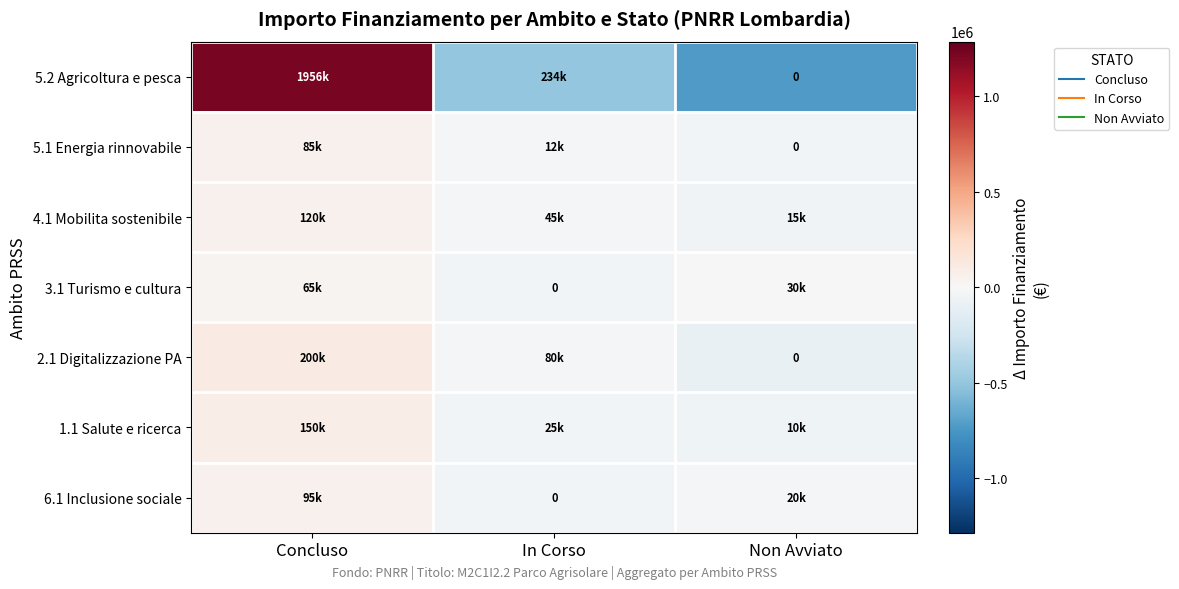

Between Concluso and Non Avviato, which series saw the biggest shift?

5.2 Agricoltura e pesca